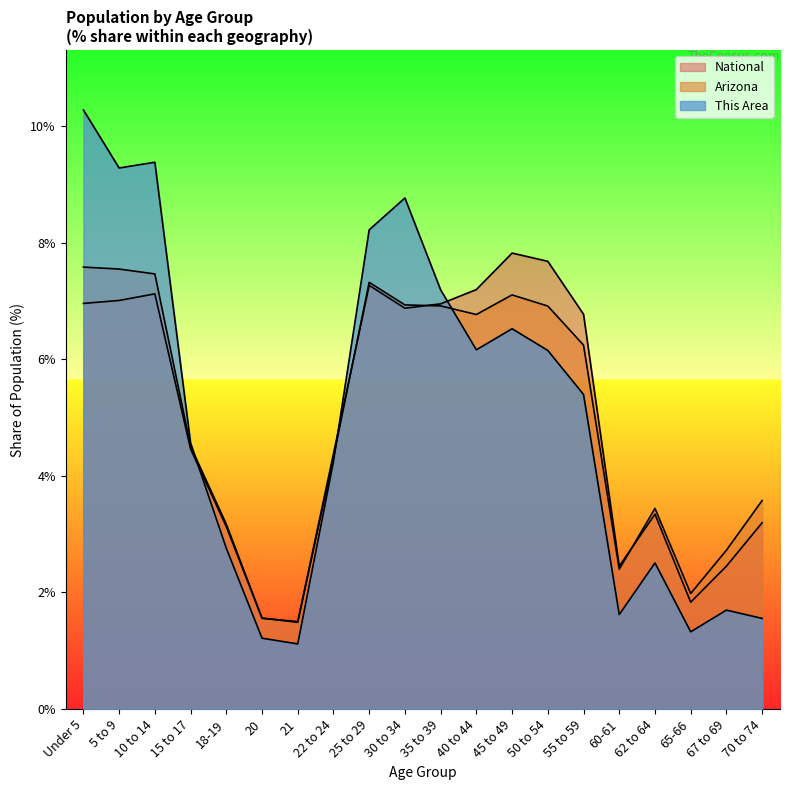

What is the sum of the National values at 30 to 34 and 60-61?

9.3